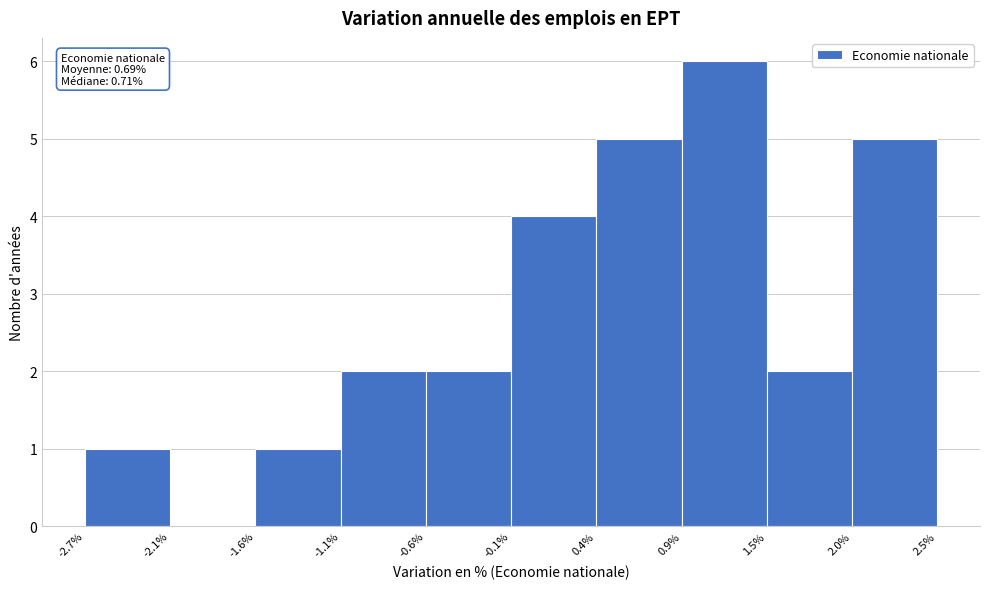

Over which range of the x-axis is the bar tallest?

0.9% to 1.5%